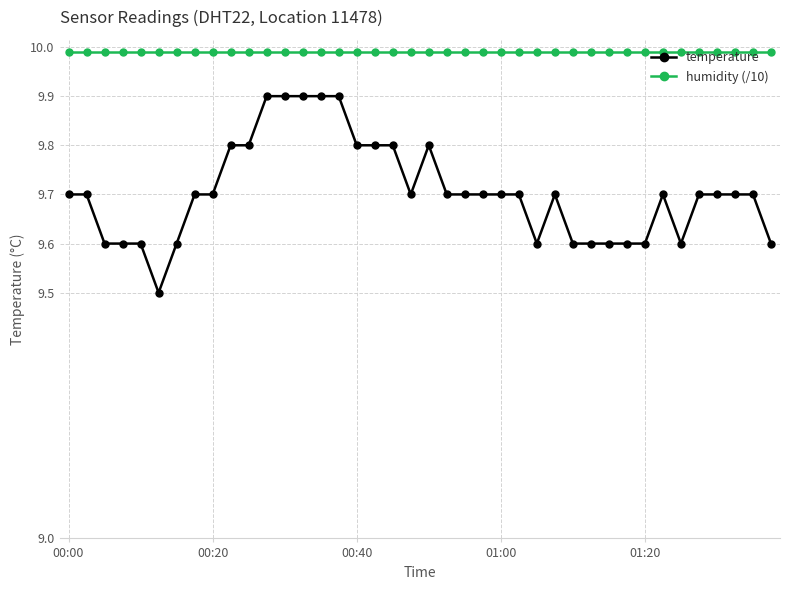

What is the value of the humidity (/10) point at the 29th from the left?

10.0